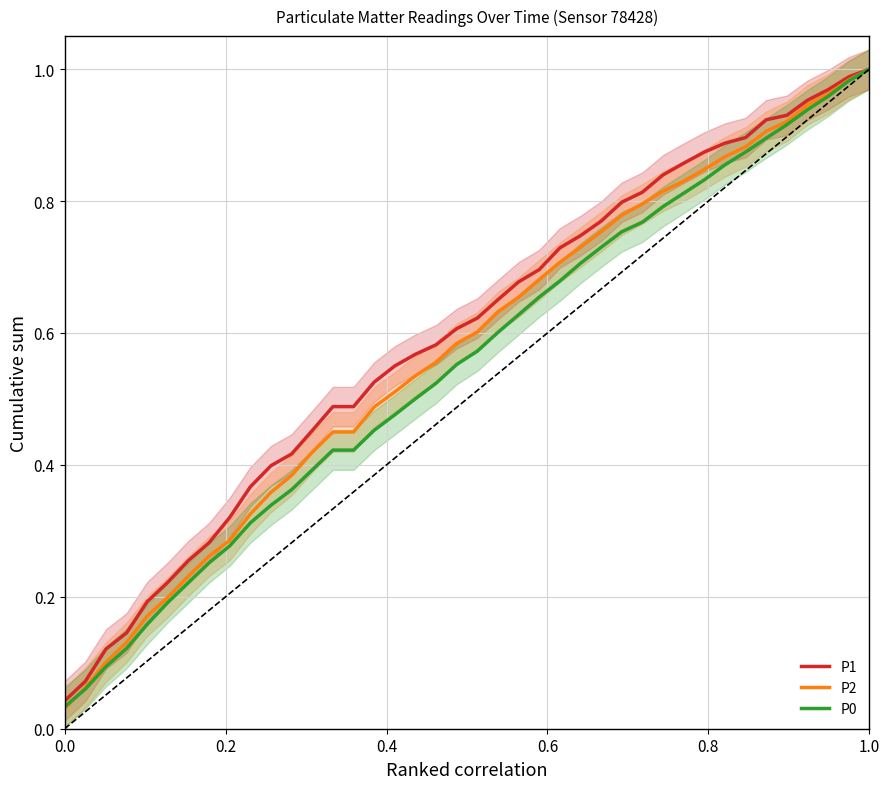

What is the value of the P0 point at the 27th from the left?

0.7